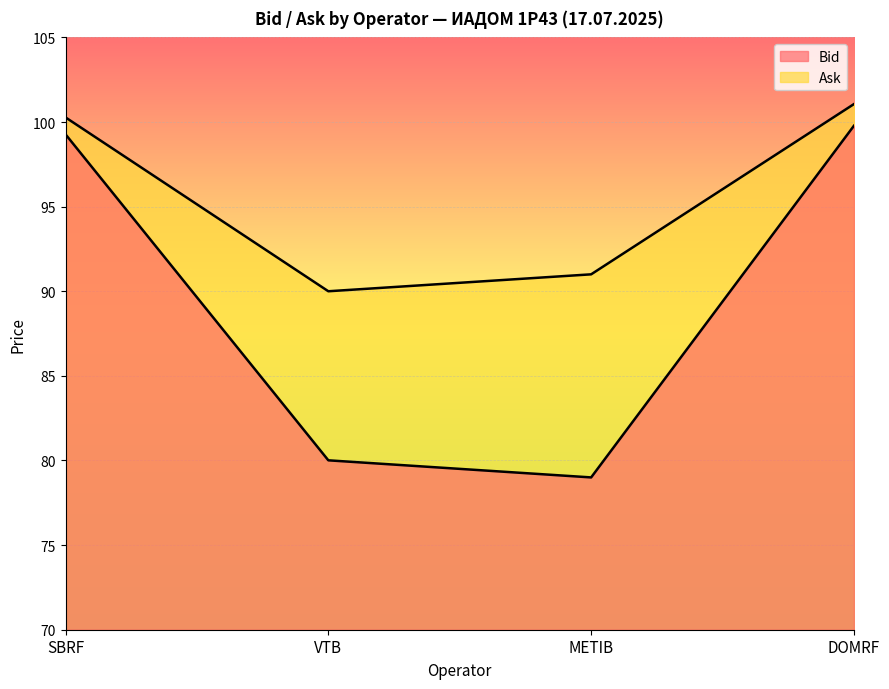

How many lines are shown in the chart?

2